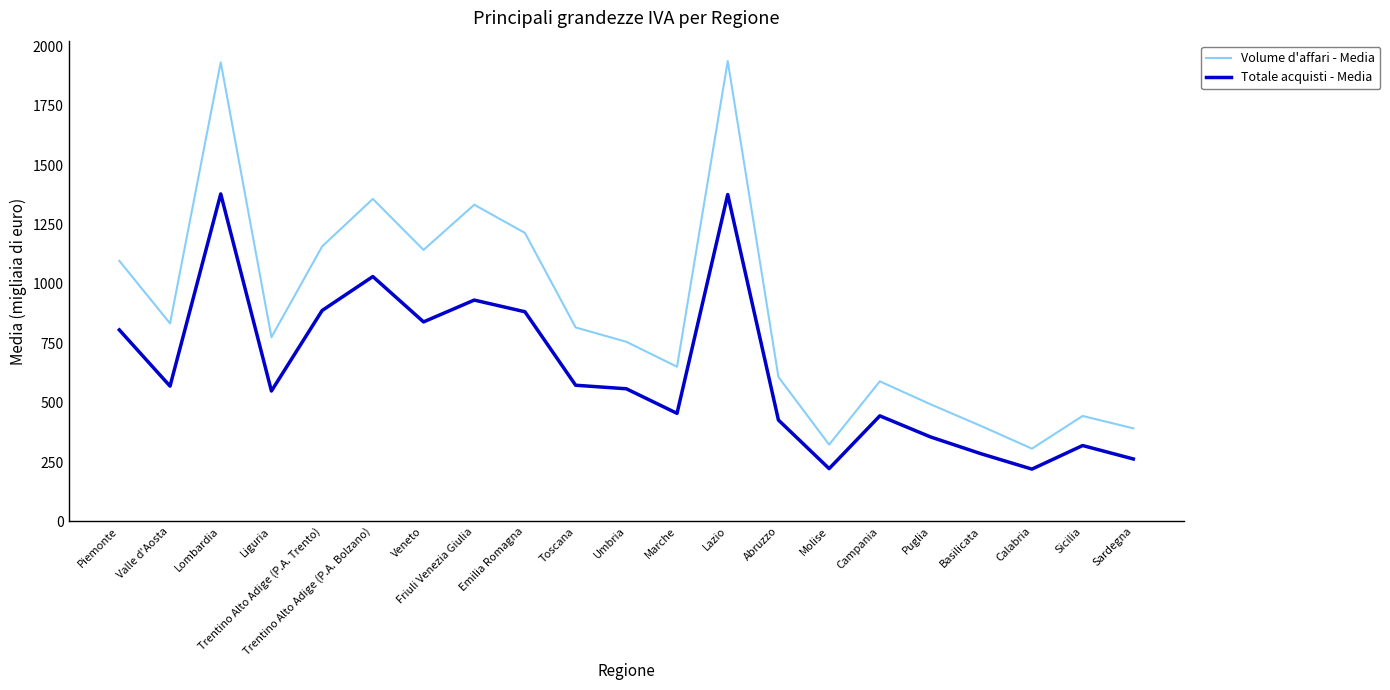

What is the maximum value shown in the chart?

1939.0